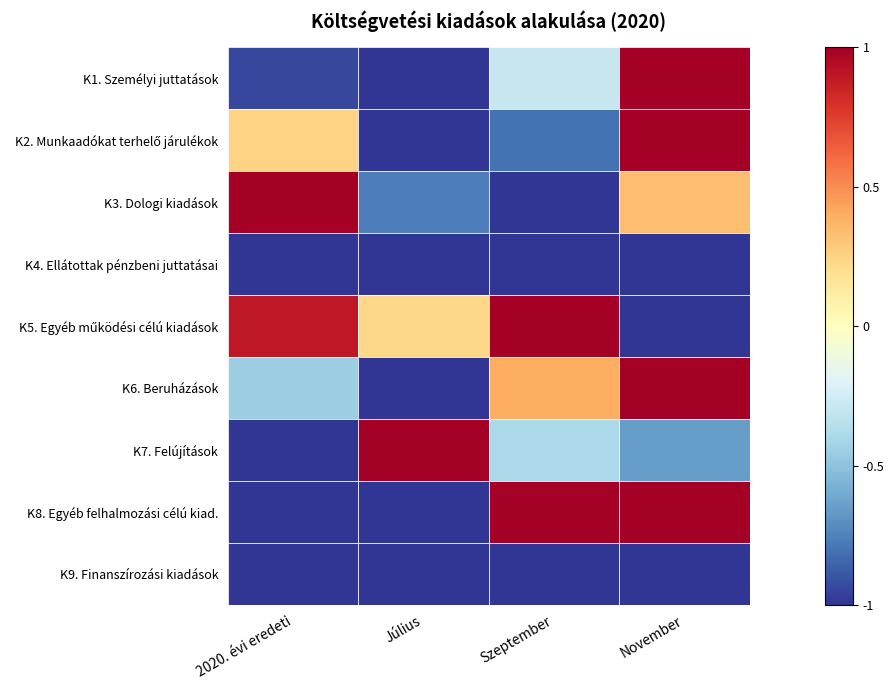

At how many categories does at least one series exceed 0?

4